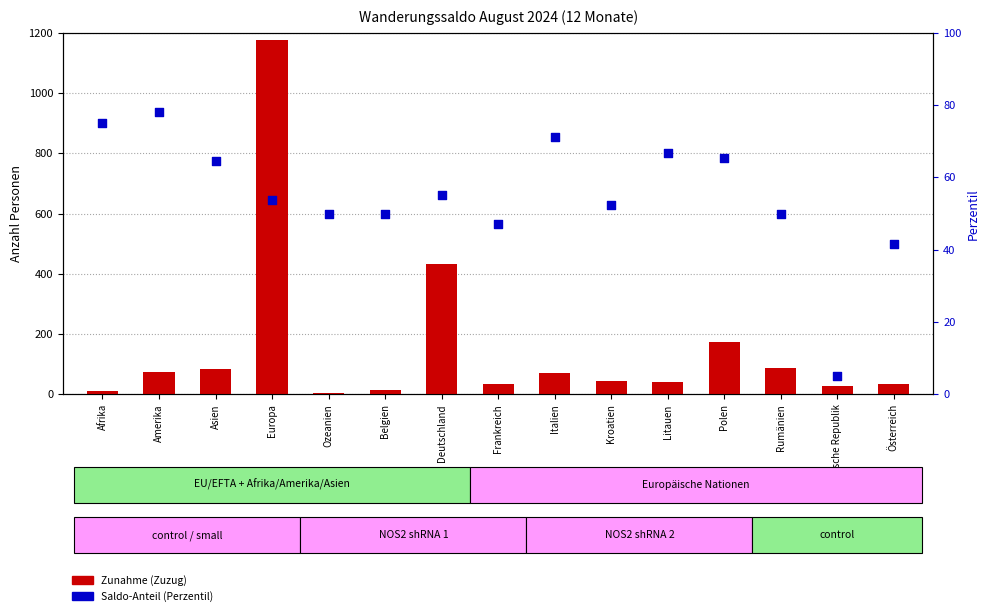

Which series contains the highest Y value?

Zunahme (Zuzug)